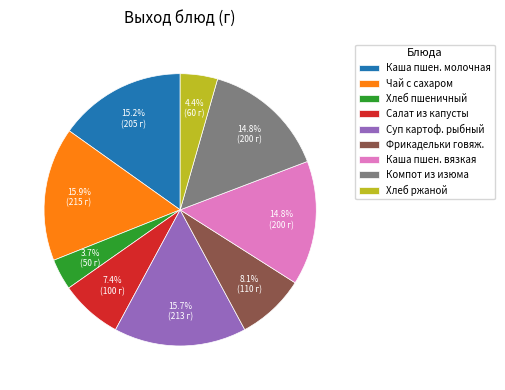

Which slice is the smallest?

Хлеб пшеничный